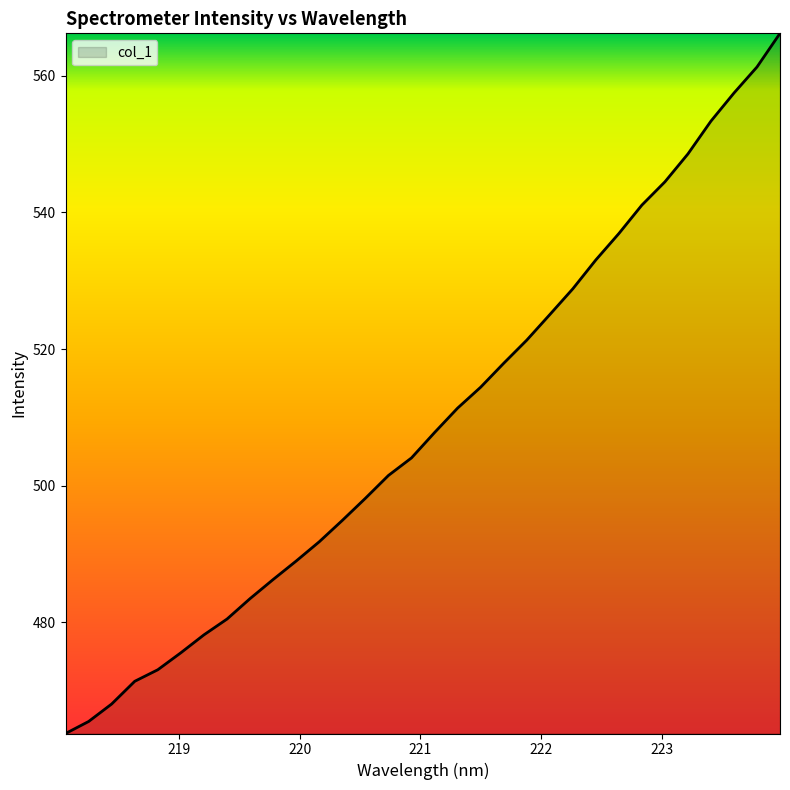

What is the maximum value shown in the chart?

566.2